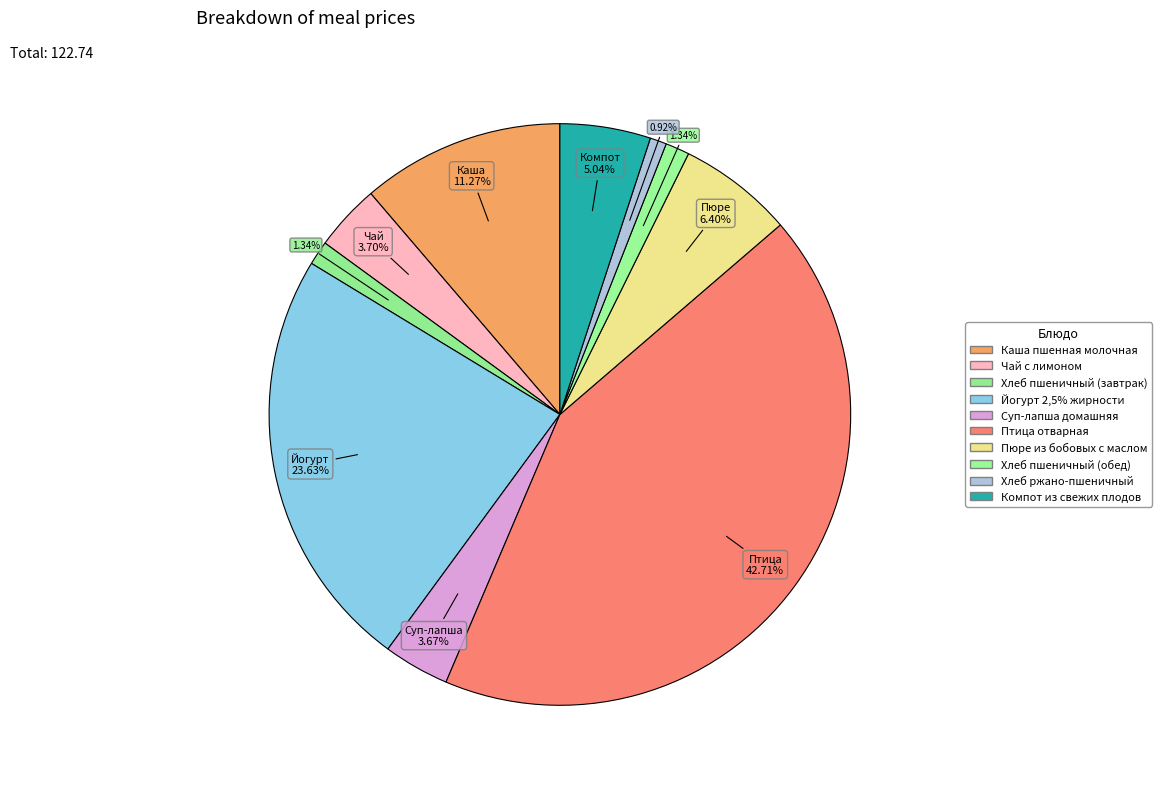

Count the number of slices in the pie.

10